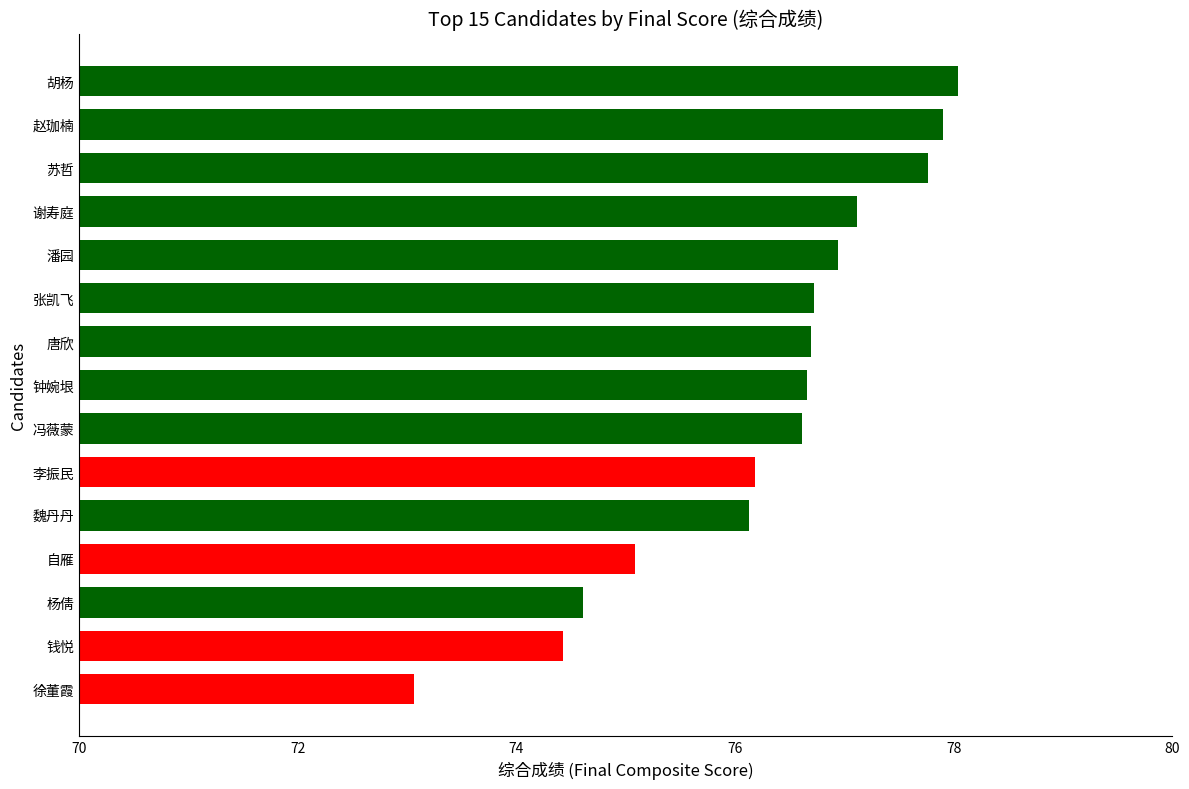

Read the value at 赵珈楠.

77.9